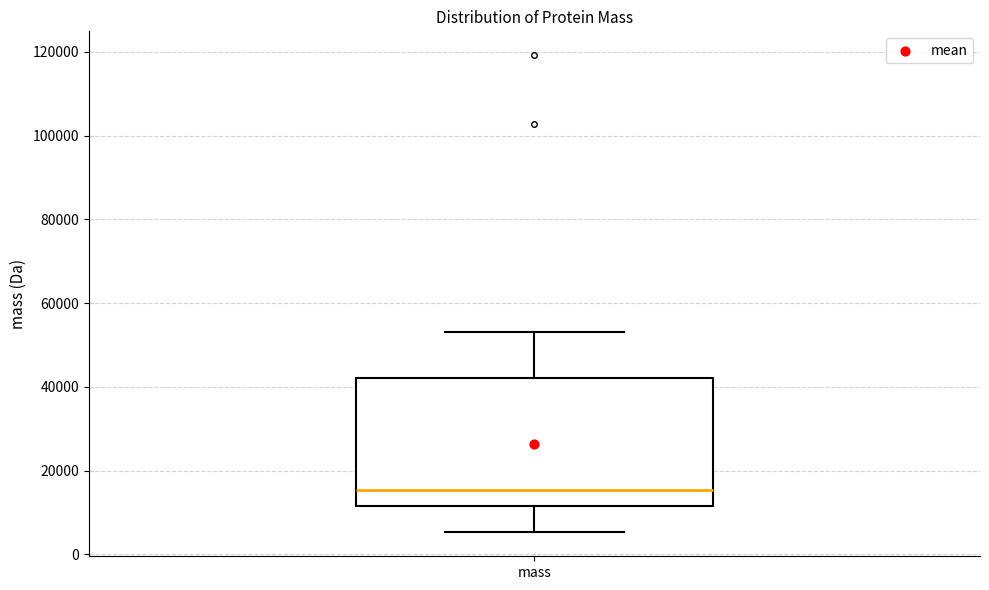

Read this box plot against the y-axis: the position of the median line, the range covered by the box, and the ends of both whiskers. The values are not printed on the chart, so give them approximately, as read against the axis.

median 16000, box 12000 to 42000, whiskers 6000 to 54000